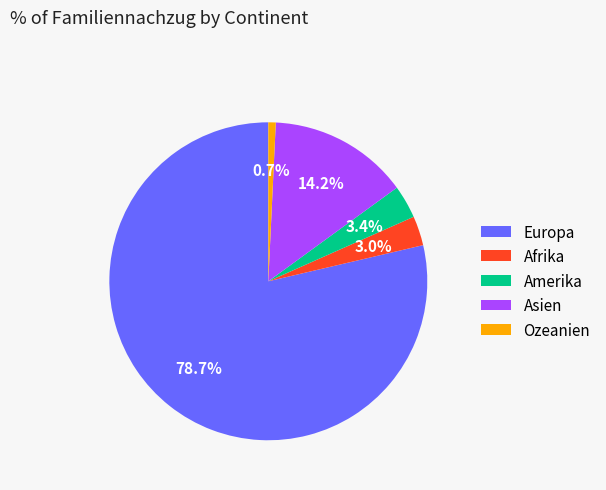

How many segments does this pie chart have?

5